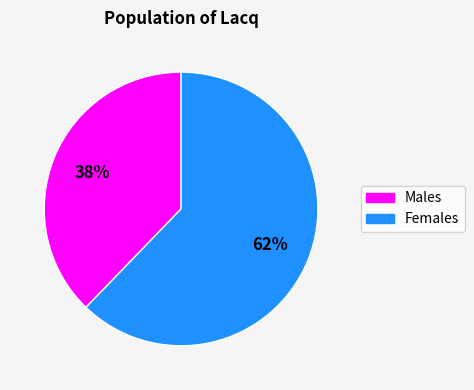

Between Males and Females, which is larger?

Females